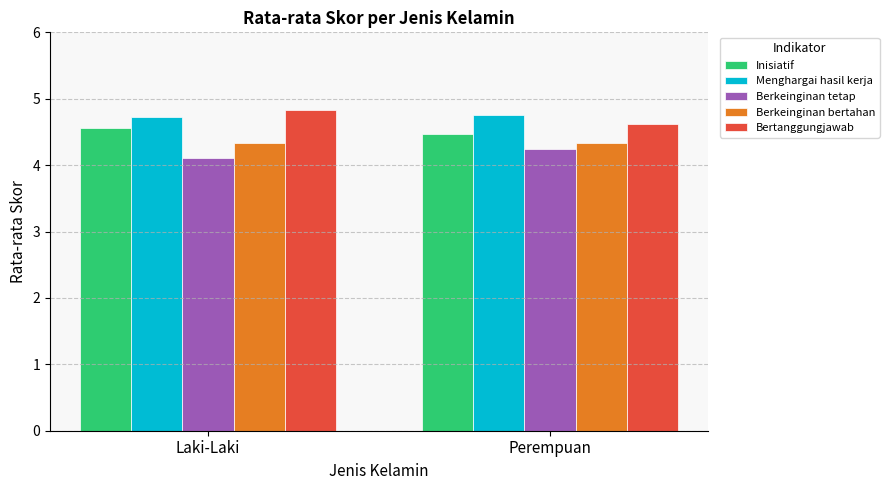

At how many categories does at least one series exceed 4?

2